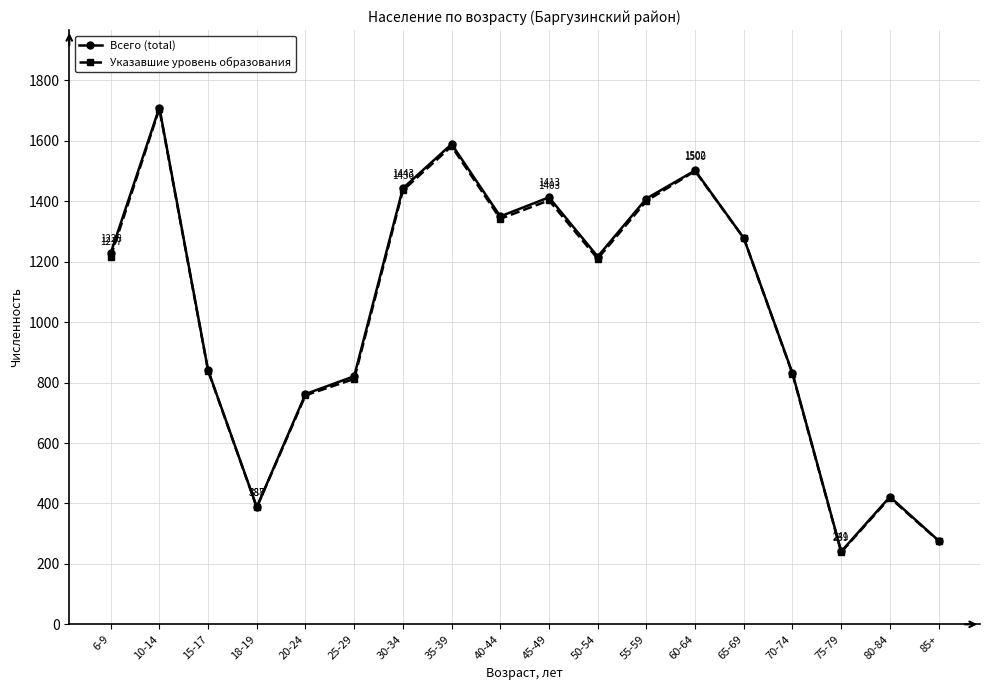

Is it true that Всего (total) equals 1794 at 50-54?

False